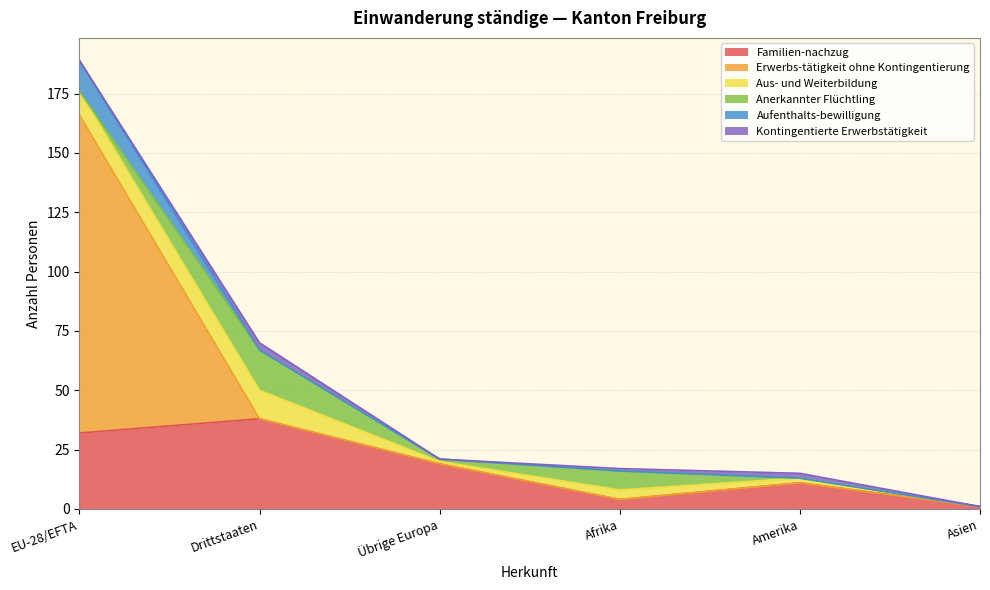

Rank the series at Afrika from lowest to highest value.

Erwerbs-tätigkeit ohne Kontingentierung, Aufenthalts-bewilligung, Kontingentierte Erwerbstätigkeit, Familien-nachzug, Aus- und Weiterbildung, Anerkannter Flüchtling